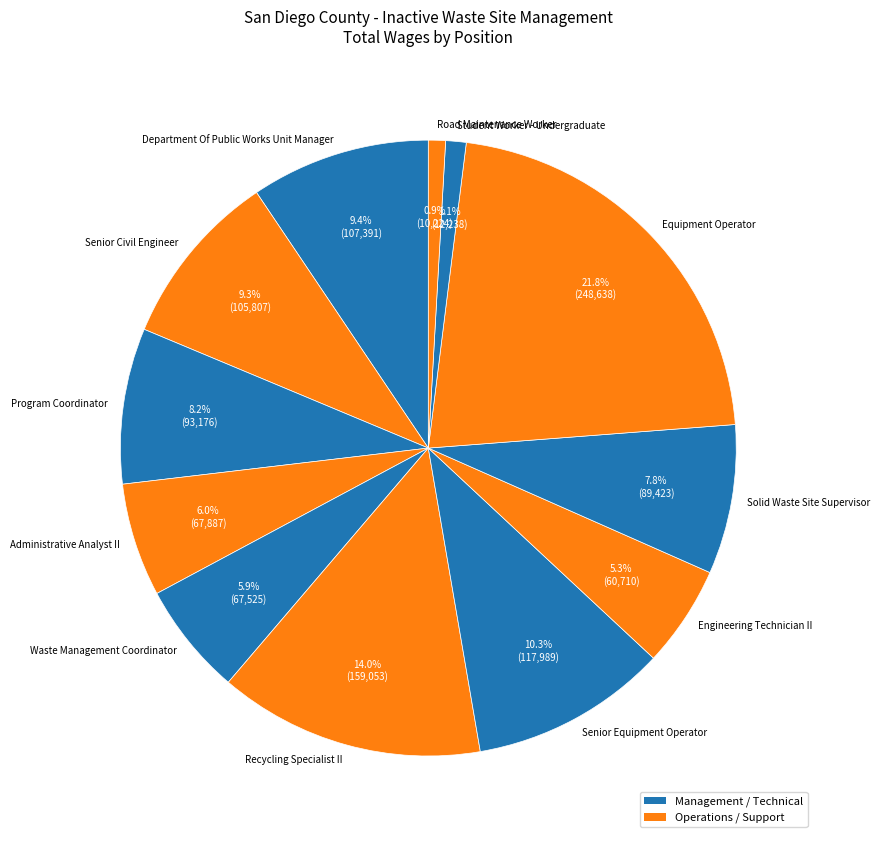

To the nearest percent, what is the difference between the largest and smallest slice percentages?

21%